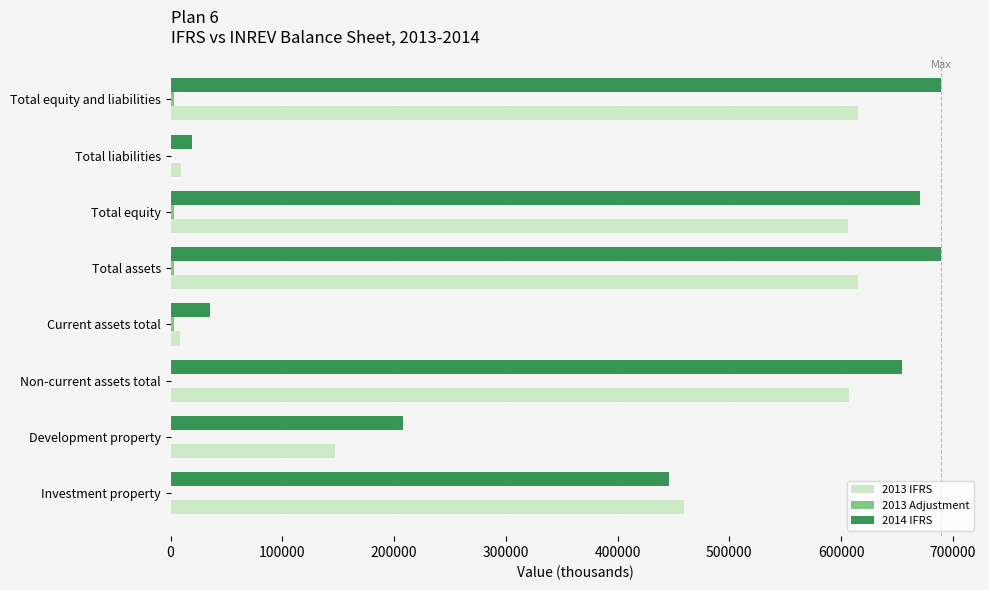

Is it true that 2014 IFRS equals 446309.5 at Investment property?

True